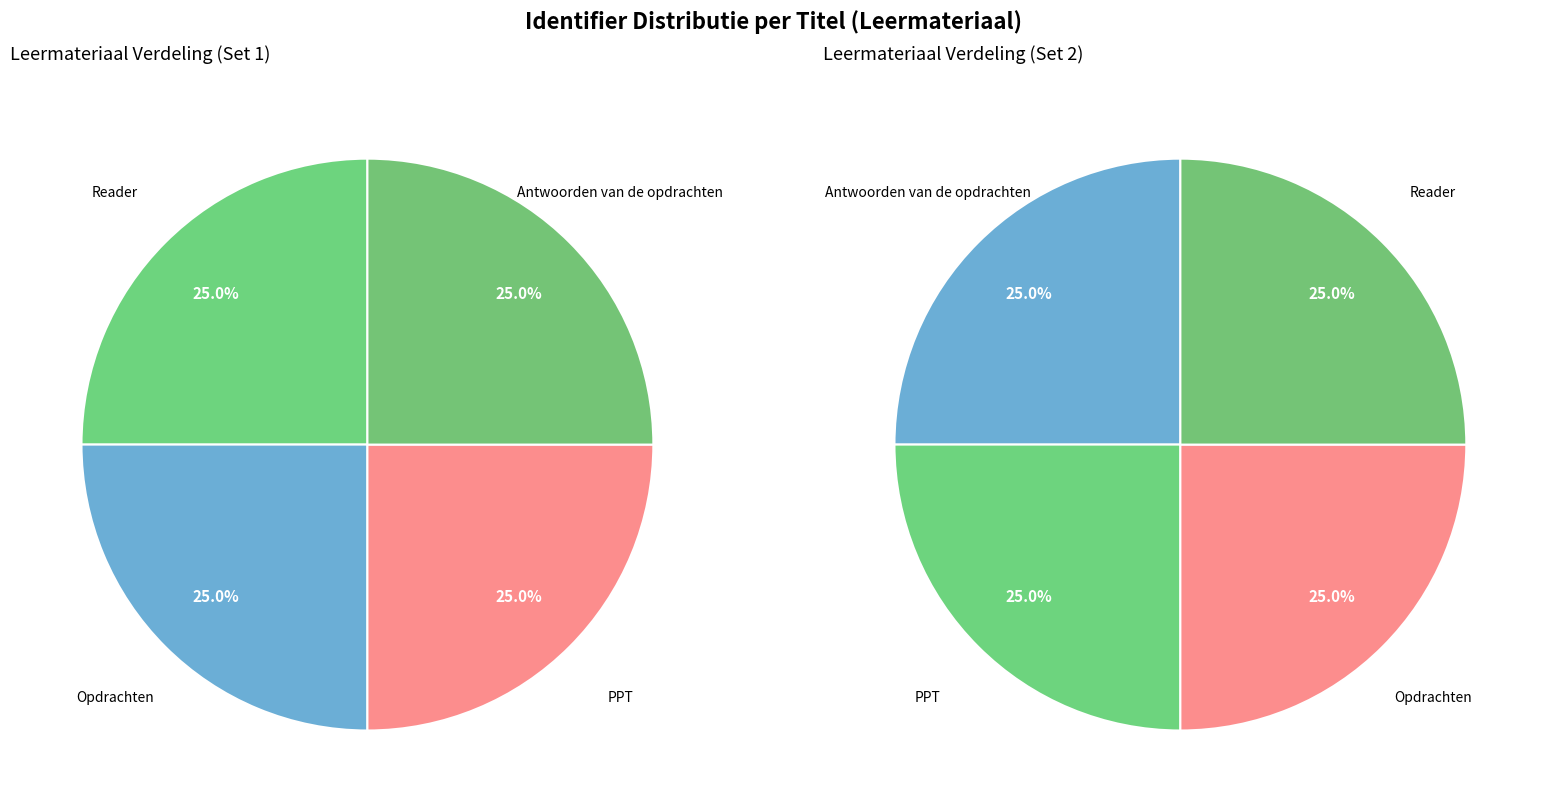

Is it true that Reader is 18% of the pie?

False